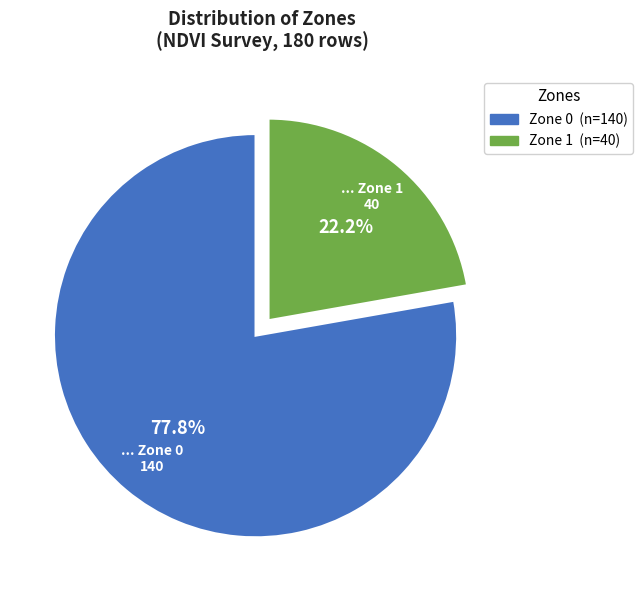

What is the largest slice in the pie chart?

Zone 0